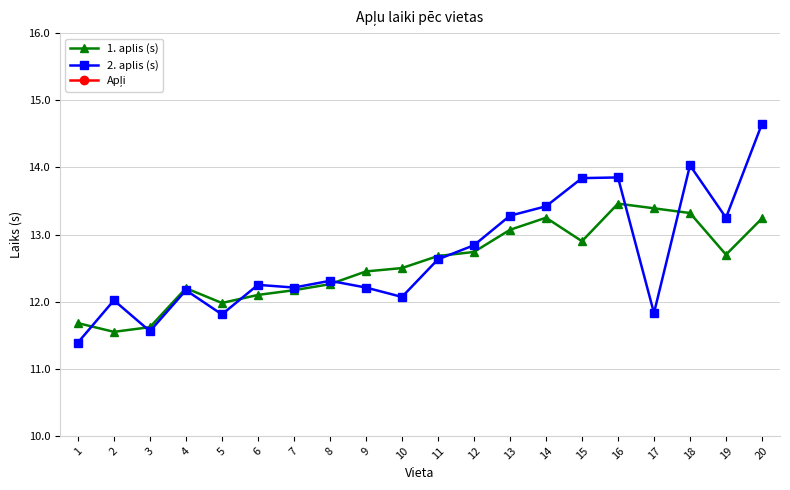

True or false: Apļi has more than 1 points higher than both neighbors.

False